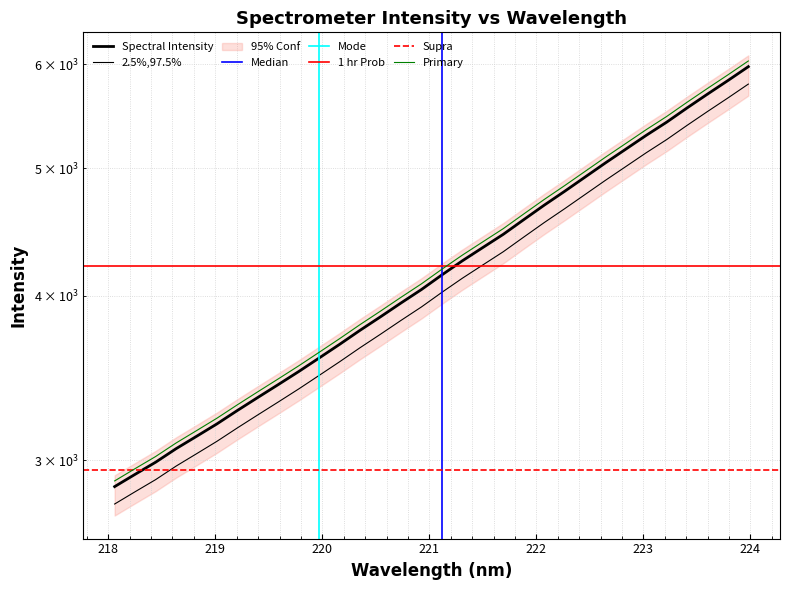

What is the change in value from 221.4993 to 223.408?

+1203.9